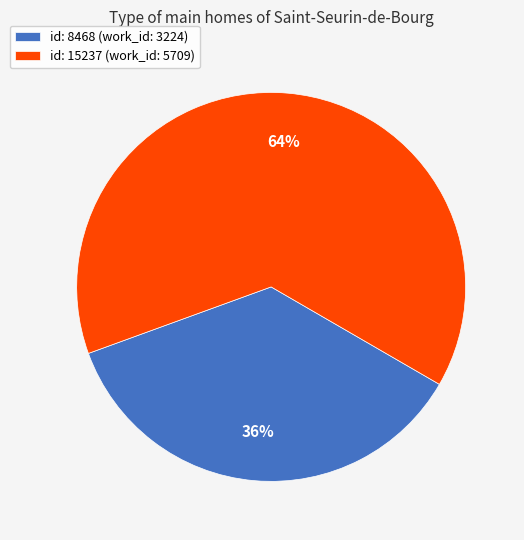

Rank the categories by value from lowest to highest.

id: 8468 (work_id: 3224), id: 15237 (work_id: 5709)